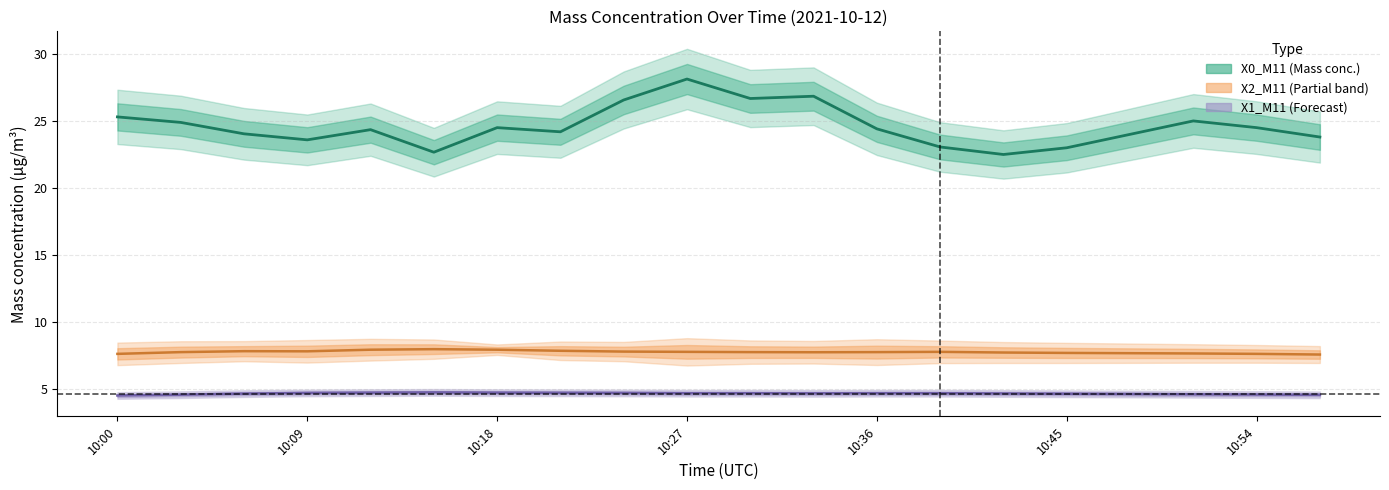

Reading left to right, extract all data points from this chart.

X0_M11: 25.3	24.9	24.0	23.6	24.4	22.7	24.5	24.2	26.6	28.1	26.7	26.8	24.4	23.1	22.5	23.0	24.0	25.0	24.5	23.8
X2_M11: 7.7	7.8	7.8	7.8	8.0	8.0	8.0	7.9	7.8	7.8	7.8	7.8	7.8	7.8	7.8	7.7	7.7	7.7	7.7	7.6
X1_M11: 4.5	4.6	4.7	4.7	4.8	4.8	4.8	4.8	4.7	4.7	4.7	4.7	4.7	4.7	4.7	4.7	4.7	4.6	4.6	4.6